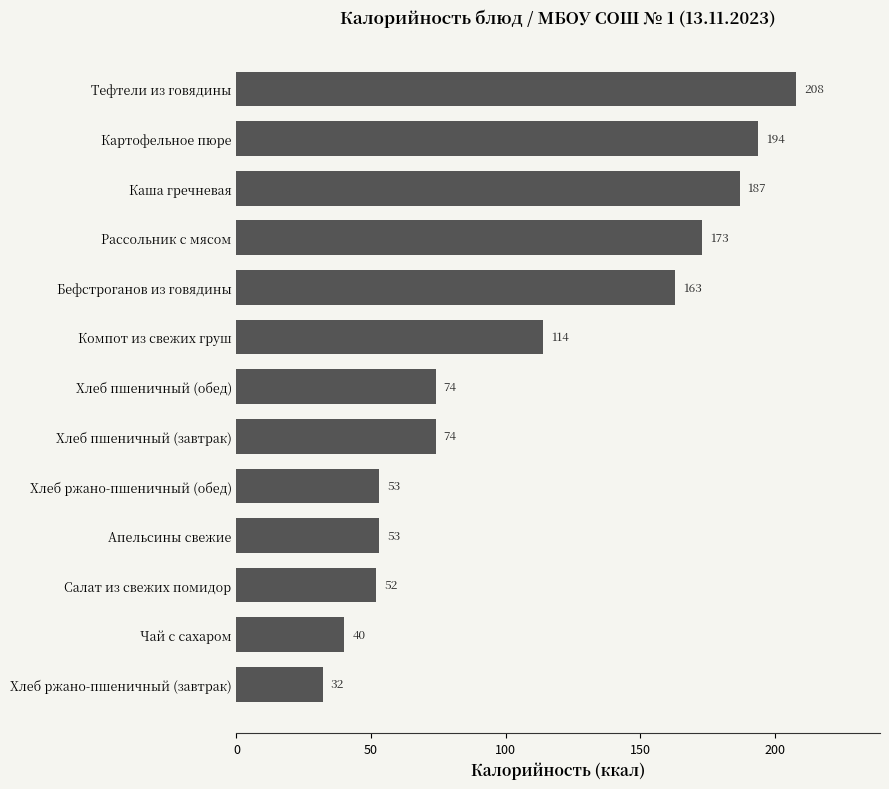

What is the greatest value displayed?

208